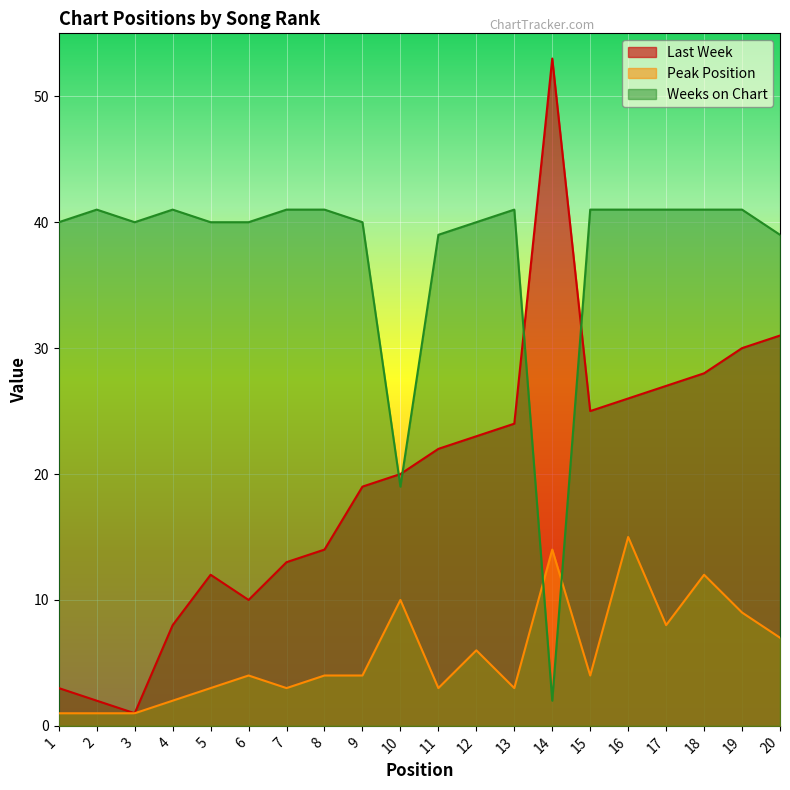

Which category has the highest value in the Weeks on Chart series?

2